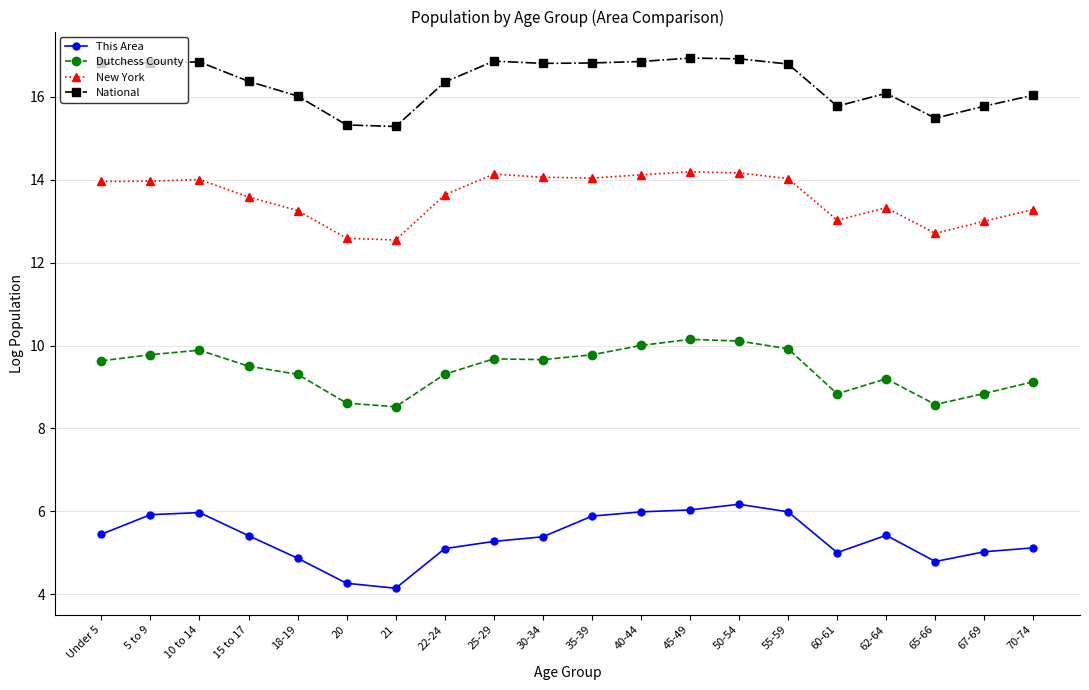

At 70-74, list the series in order from largest to smallest.

National, New York, Dutchess County, This Area